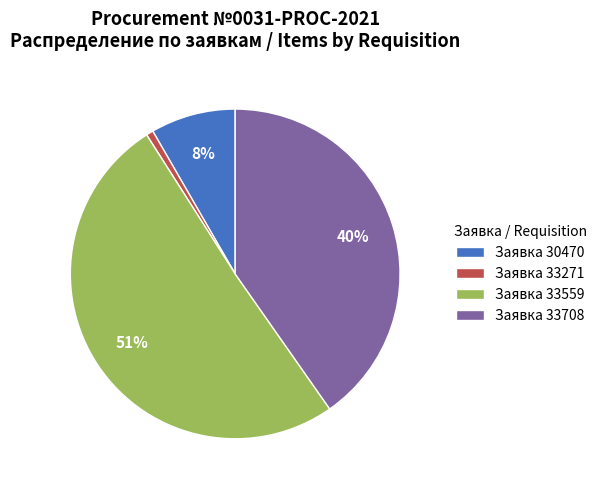

Is it true that Заявка 33559 is 37% of the pie?

False